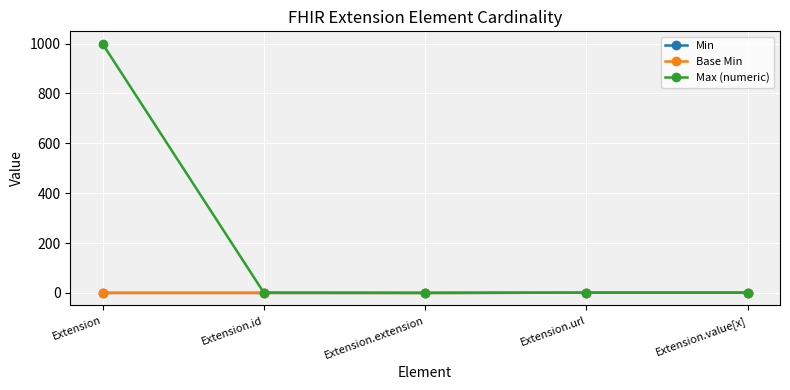

Which label corresponds to the largest value in the chart?

Extension